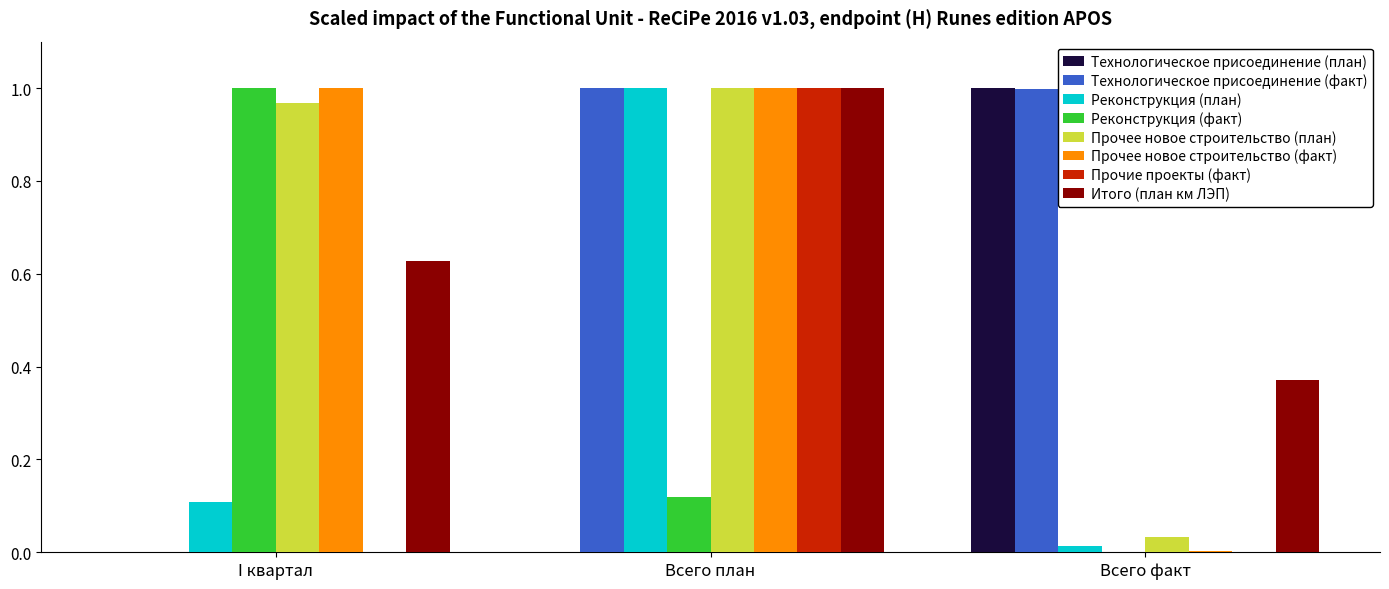

Is it true that Прочее новое строительство (факт) equals 0.5 at Всего план?

False